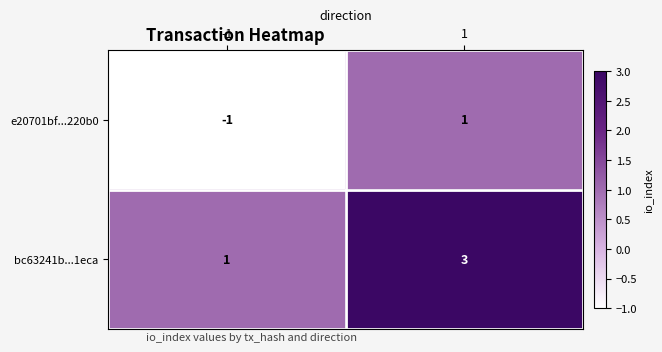

The value of e20701bf...220b0 at 1 is 1. True or false?

True